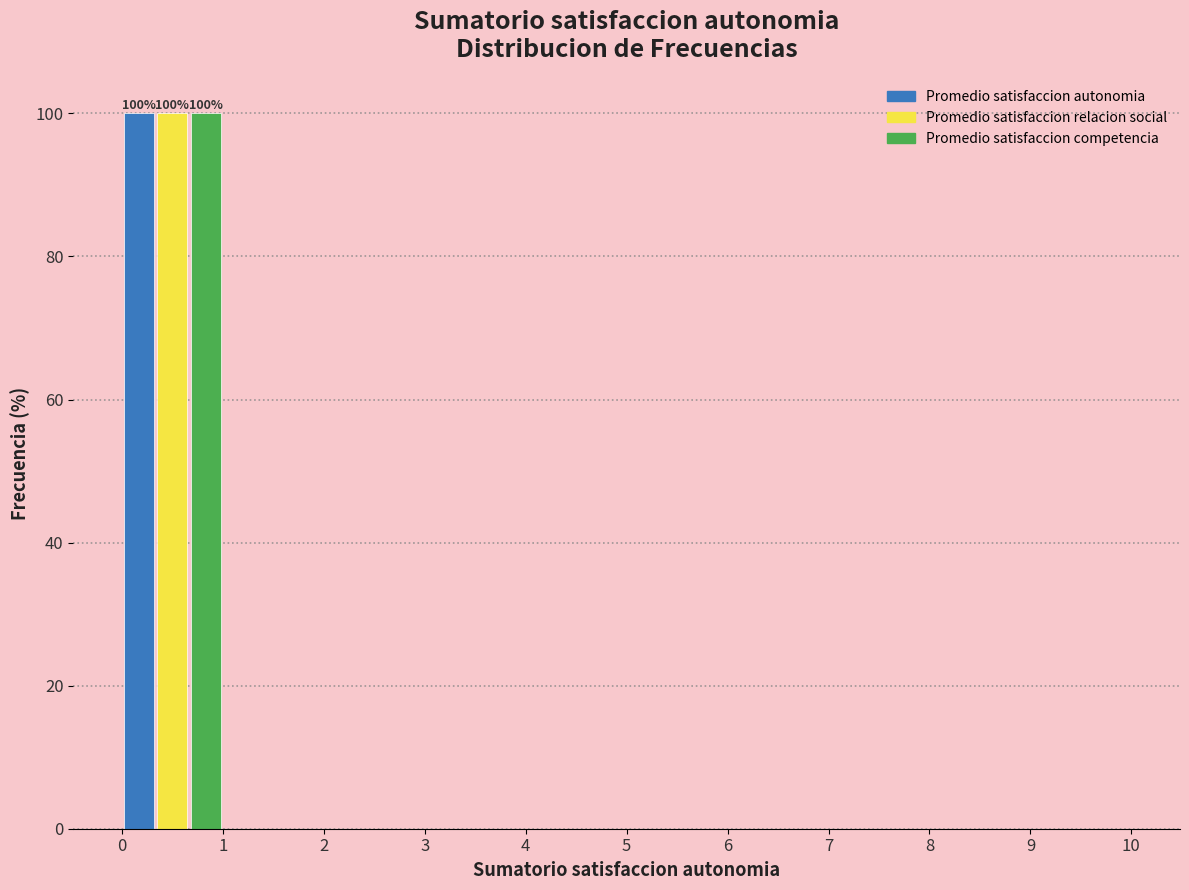

In the Promedio satisfaccion relacion social series, which range on the x-axis has the tallest bar?

0 to 1